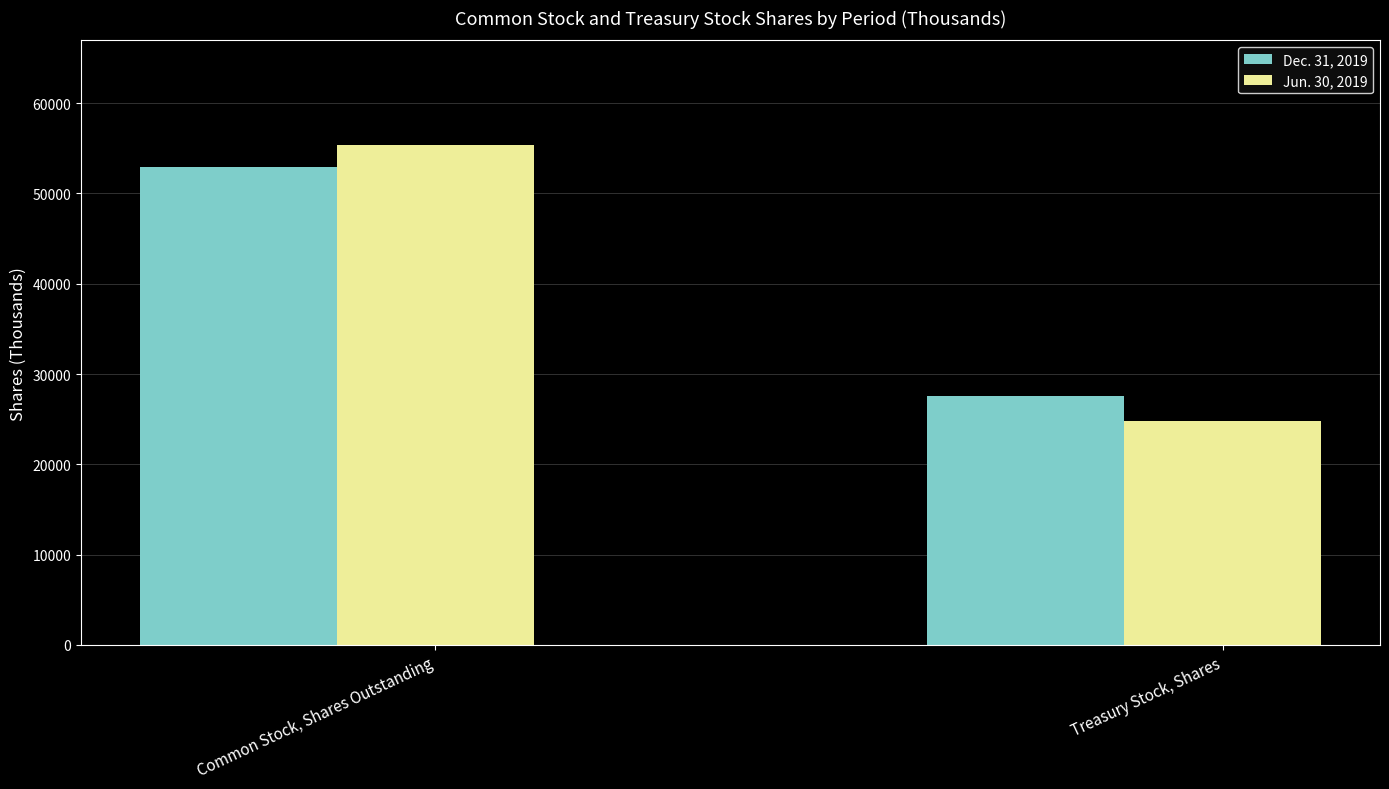

What is the difference between the maximum and minimum values in the Dec. 31, 2019 series?

25330